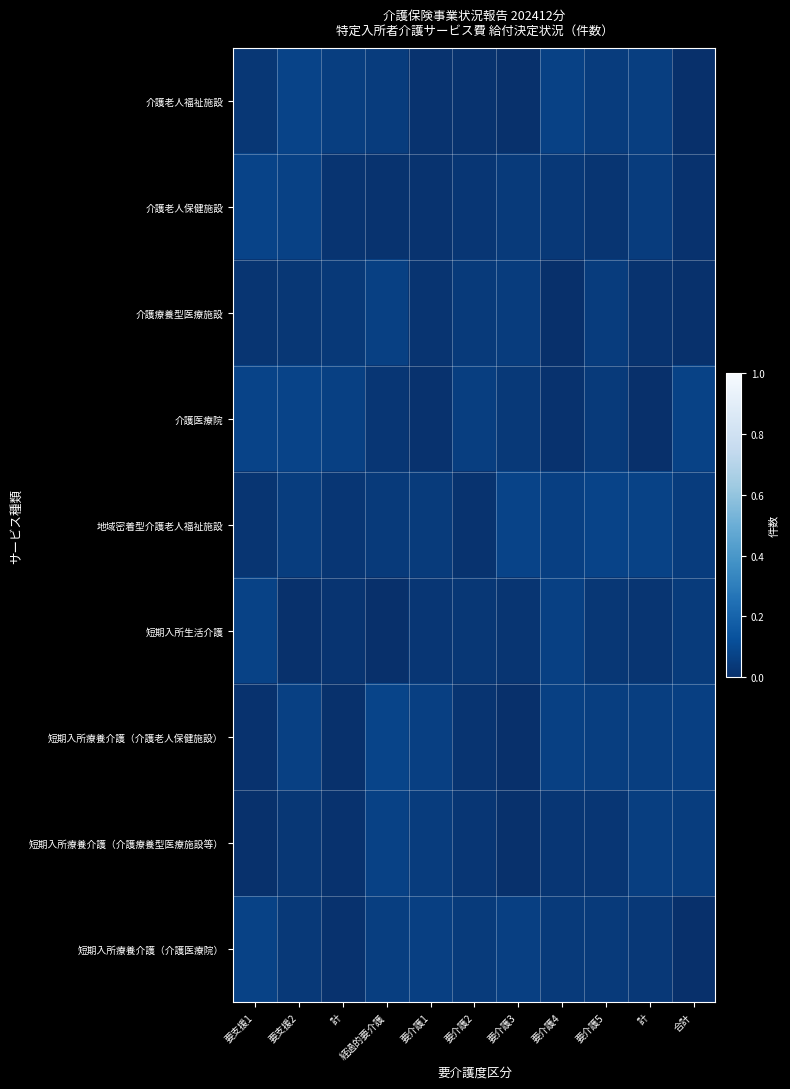

Between 要介護1 and 合計, which is larger?

要介護1